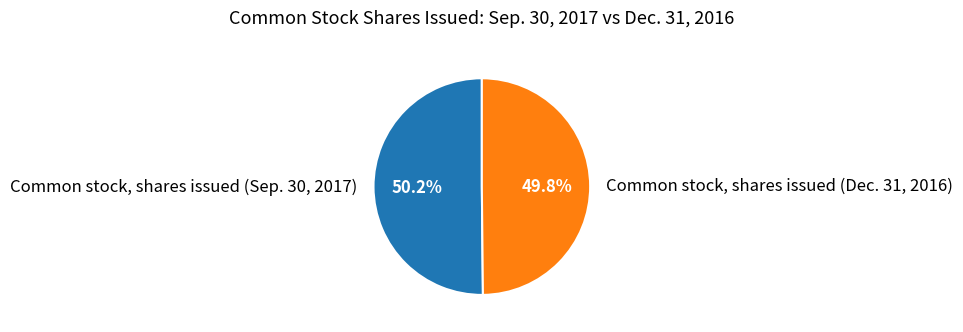

Combined, what portion of the pie is Common stock, shares issued (Dec. 31, 2016) and Common stock, shares issued (Sep. 30, 2017)?

100.0%